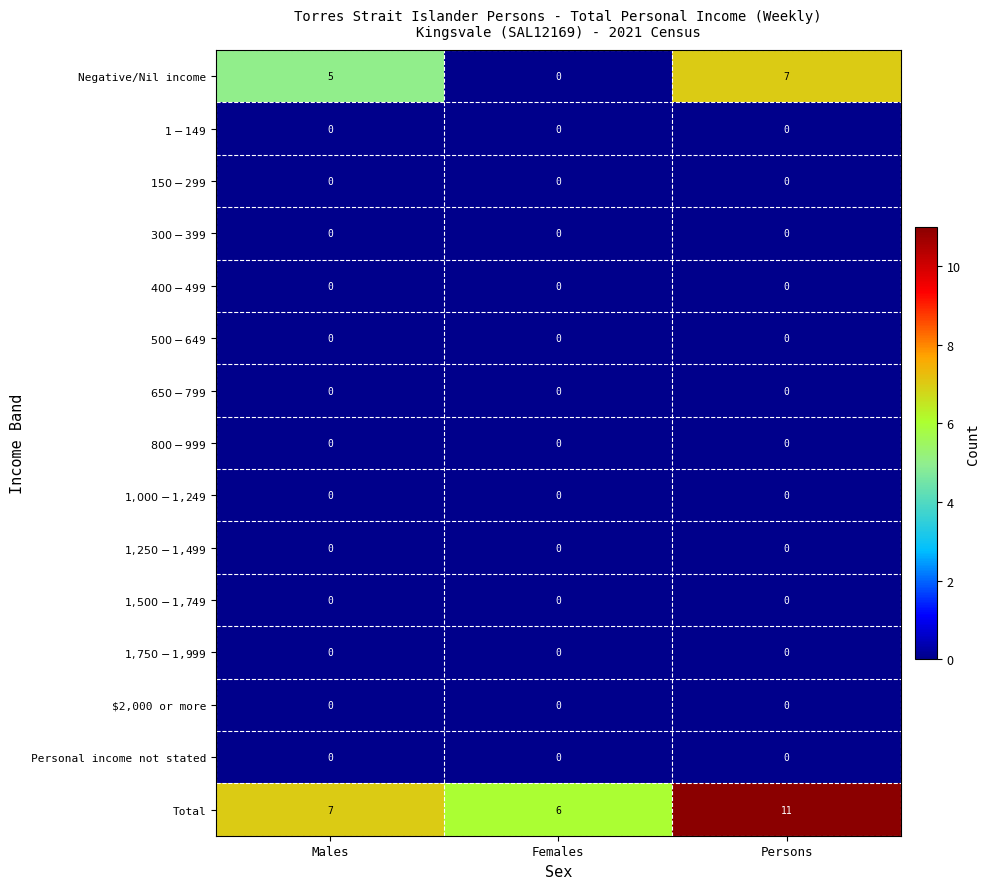

What value does the Total series have at Females?

6